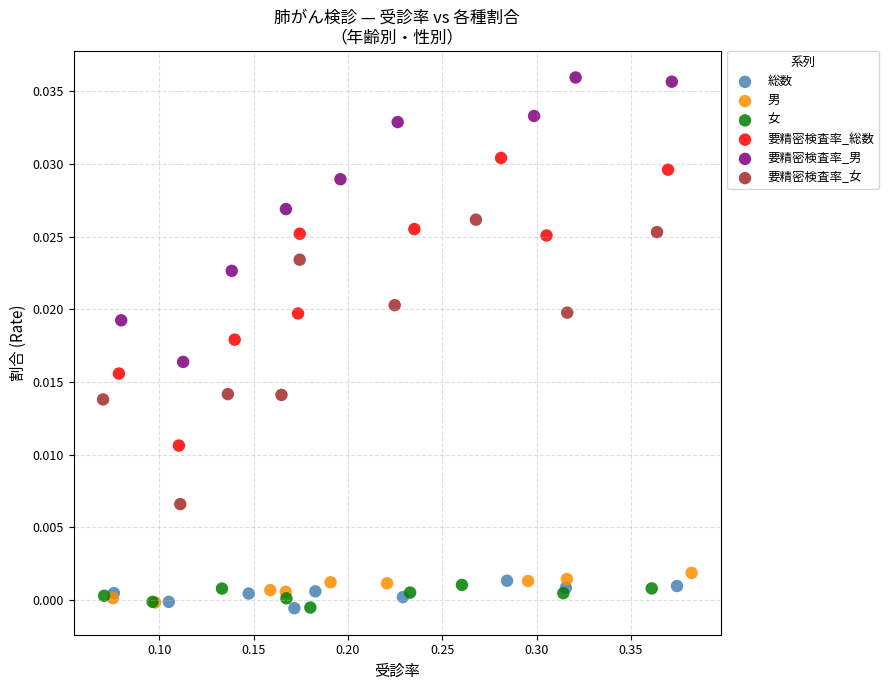

Which series reaches the maximum Y coordinate?

要精密検査率_男